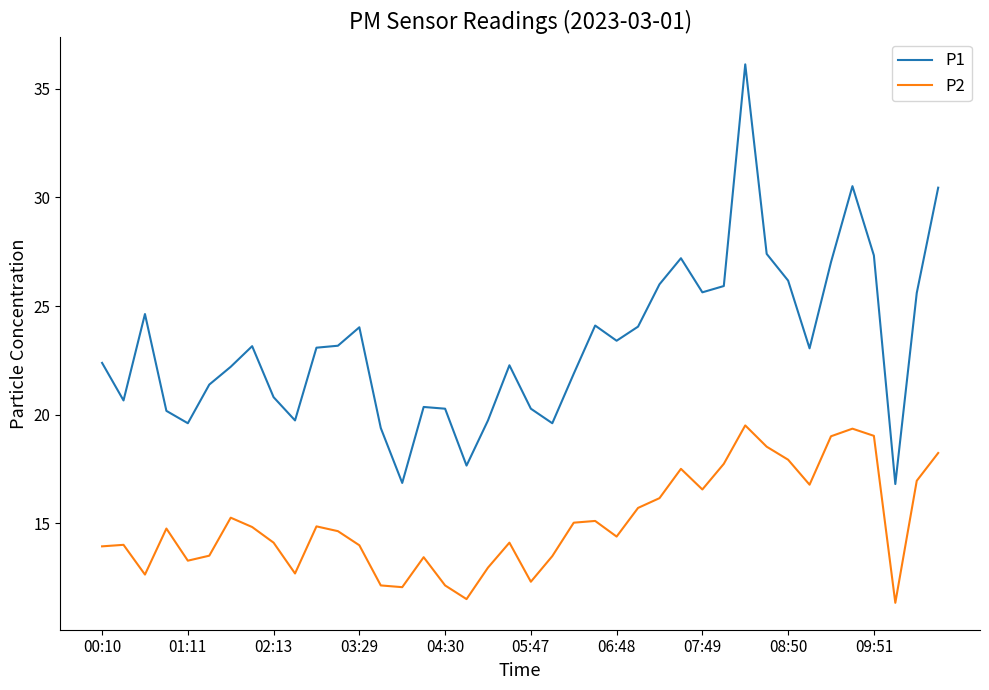

Rank the series by their average value, from highest to lowest.

P1, P2